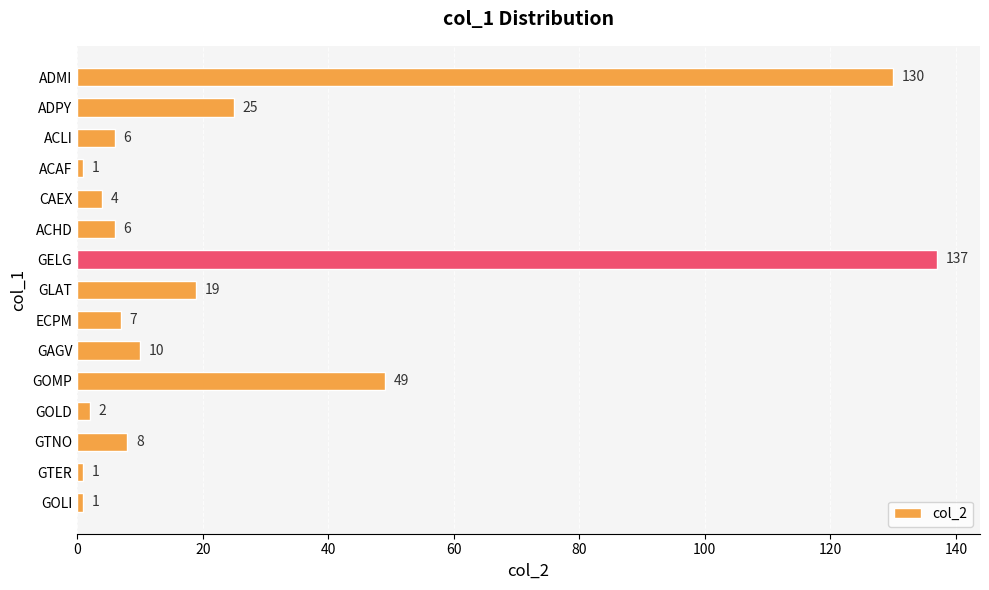

How many data points are less than 7?

7